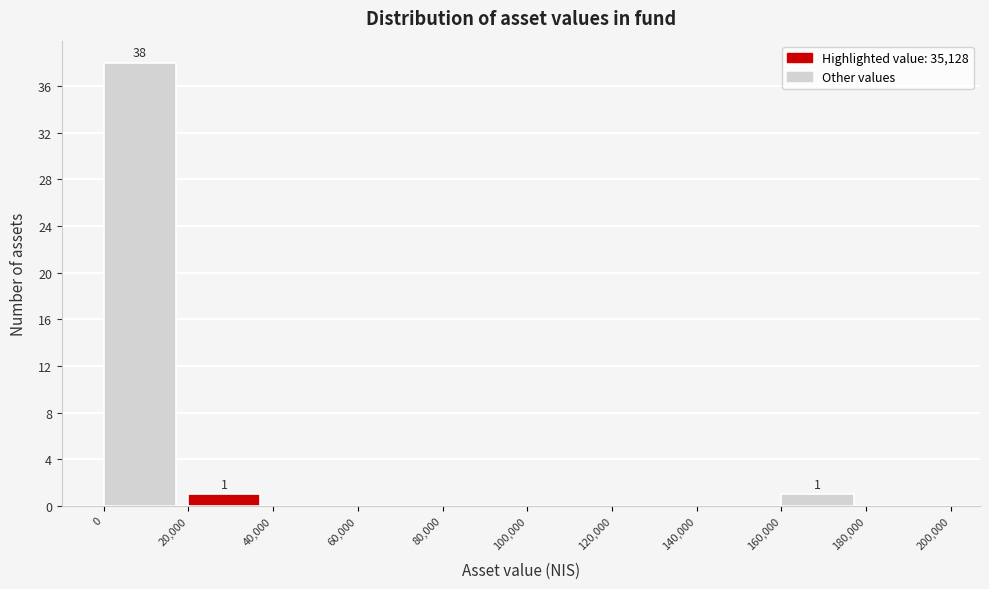

Over which range of the x-axis is the bar tallest?

0 to 20,000